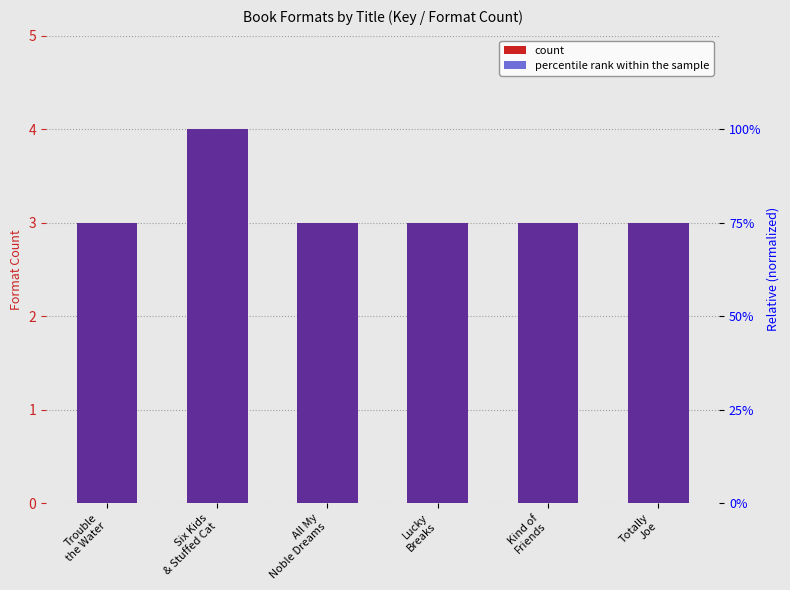

What is the label of the 5th bar from the left?

Kind of
Friends